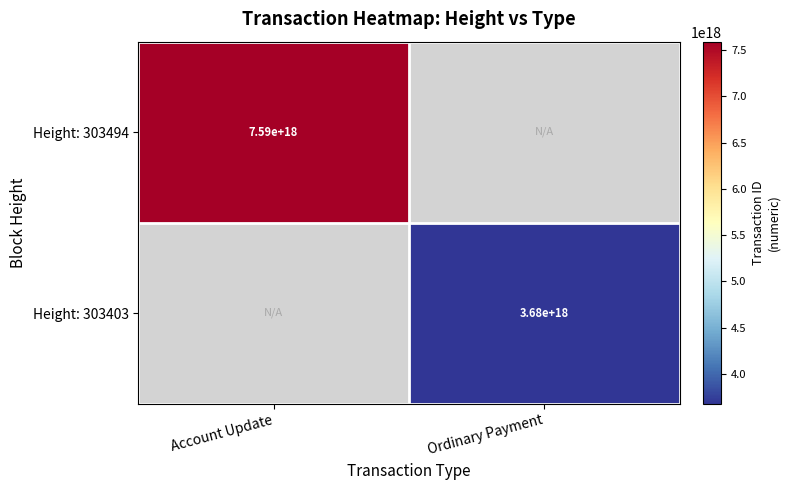

The Height: 303494 series shows 7590000000000000000 at Account Update. True or false?

True